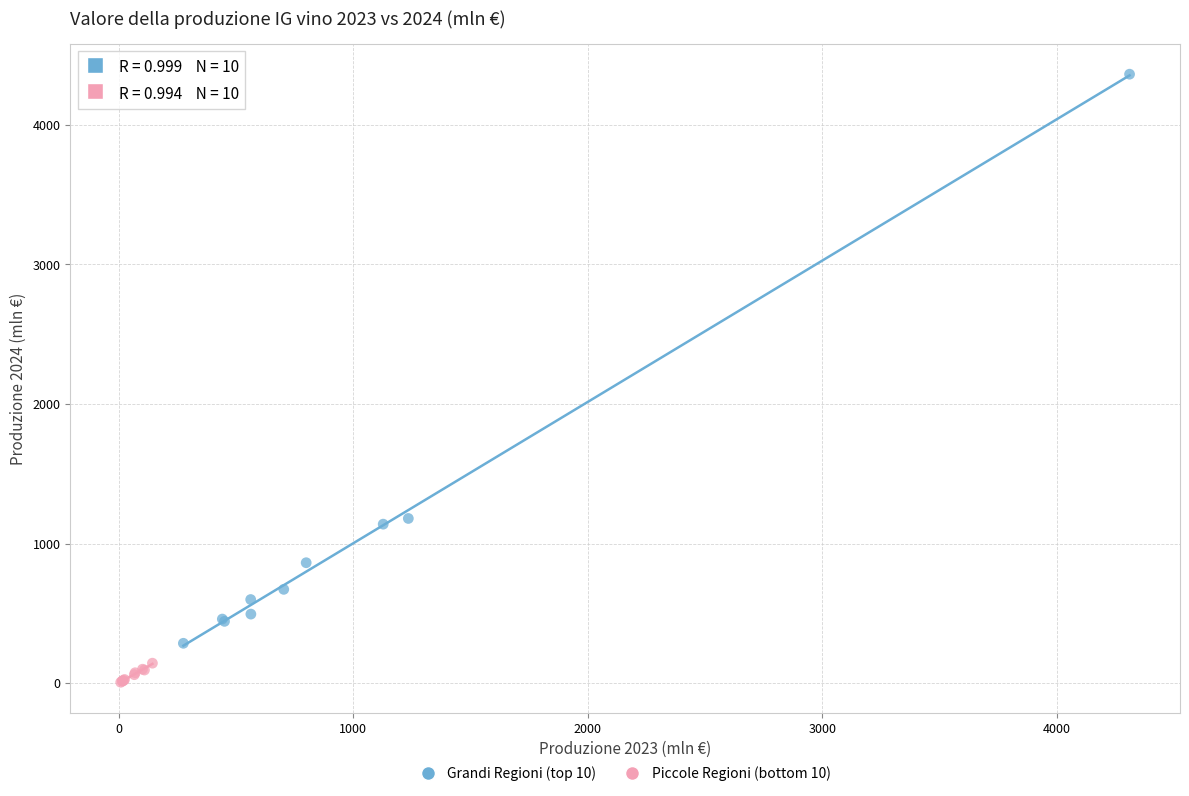

Which series reaches the maximum Y coordinate?

Grandi Regioni (top 10)